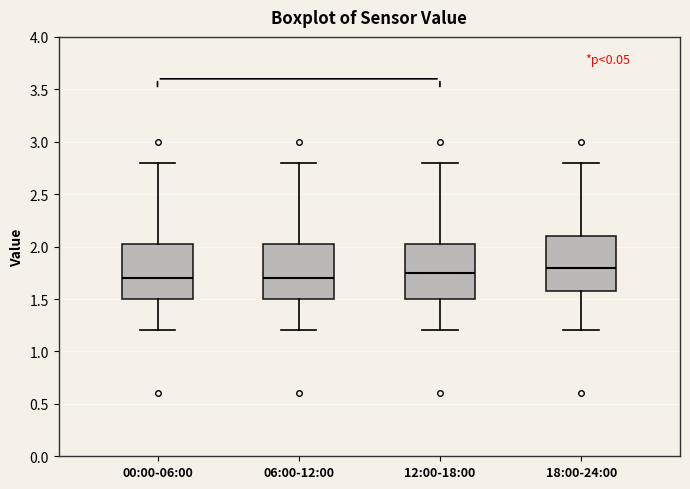

Reading left to right, read every box against the y-axis: the position of its median line, the range the box covers, and the ends of its whiskers. The values are not printed on the chart, so give them approximately, as read against the axis.

00:00-06:00: median 1.70, box 1.50 to 2.05, whiskers 1.20 to 2.80
06:00-12:00: median 1.70, box 1.50 to 2.05, whiskers 1.20 to 2.80
12:00-18:00: median 1.75, box 1.50 to 2.05, whiskers 1.20 to 2.80
18:00-24:00: median 1.80, box 1.60 to 2.10, whiskers 1.20 to 2.80